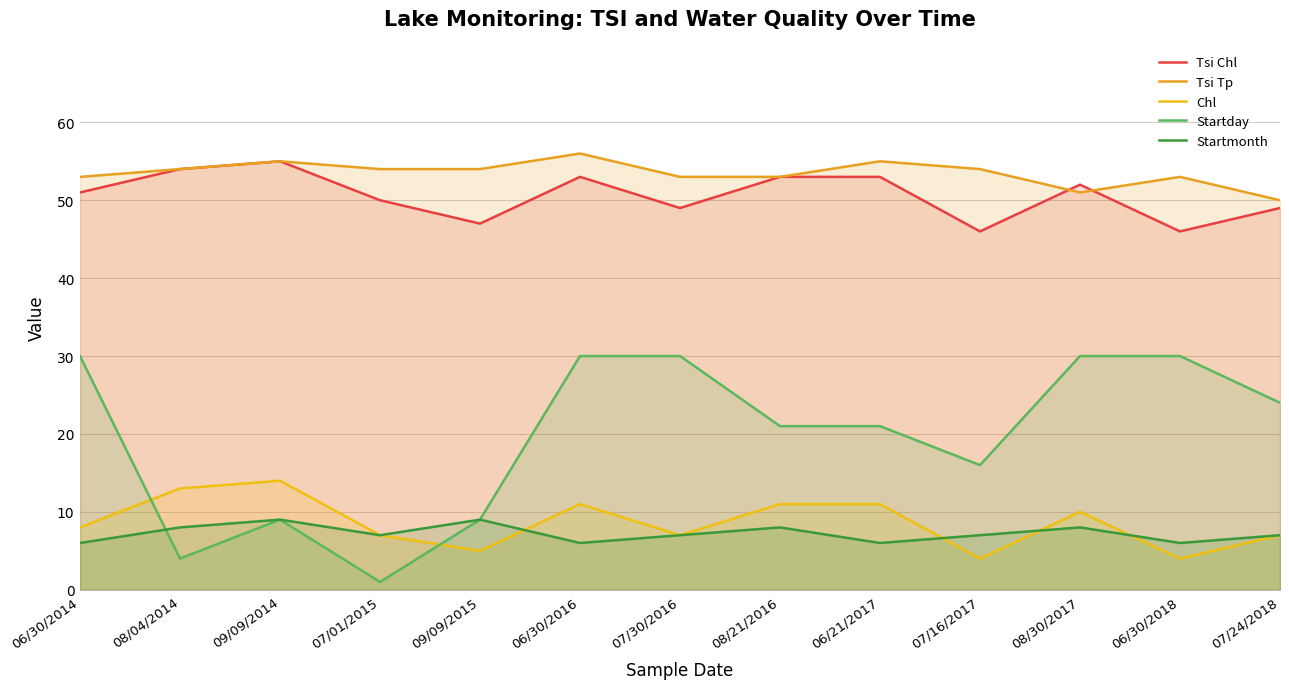

What is the label of the 4th point from the left?

07/01/2015